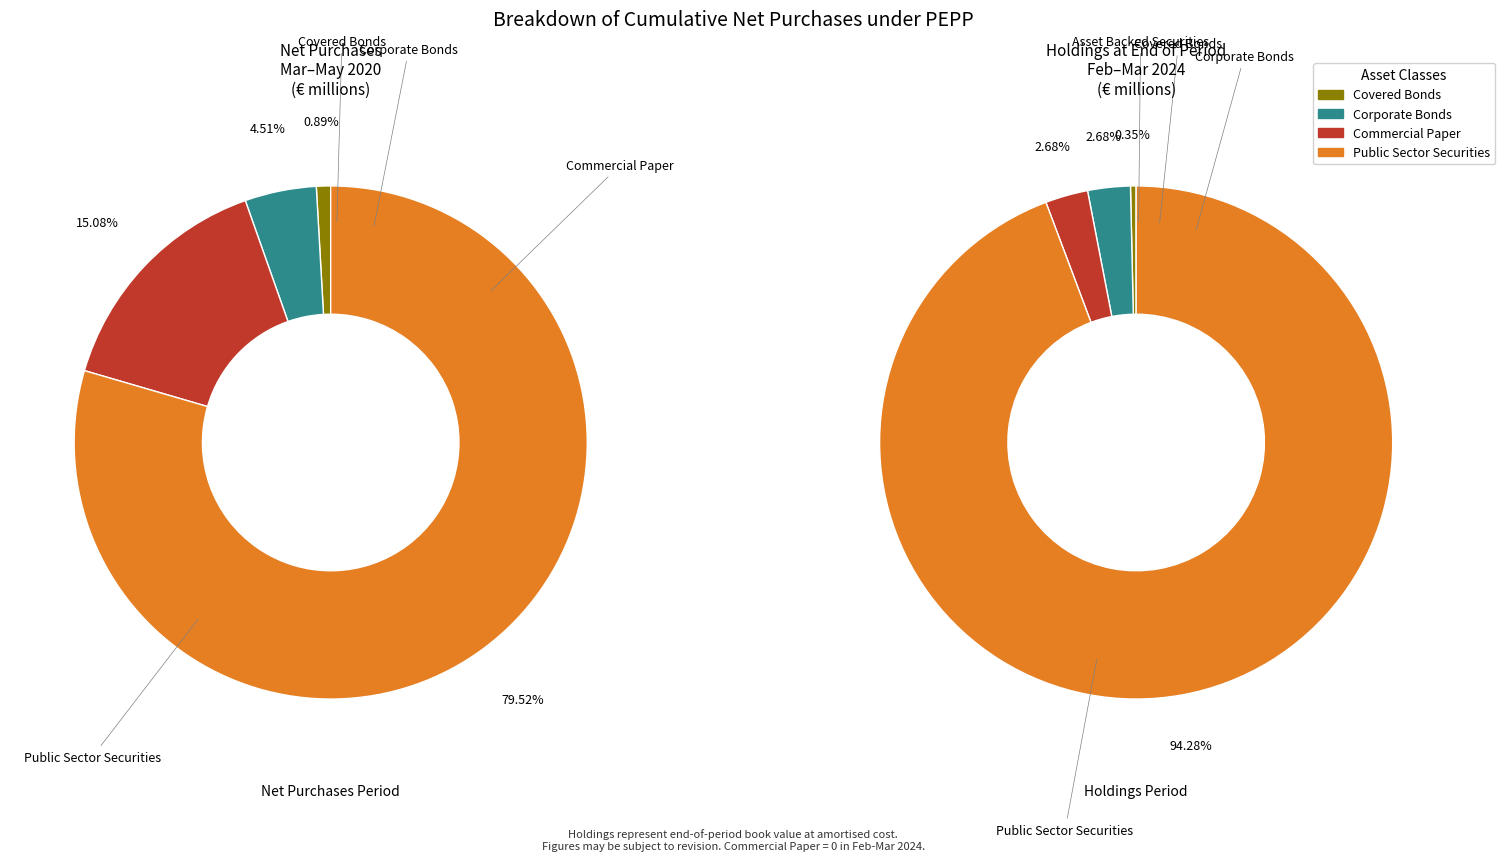

What portion of the pie excludes Corporate Bonds?

97.3%